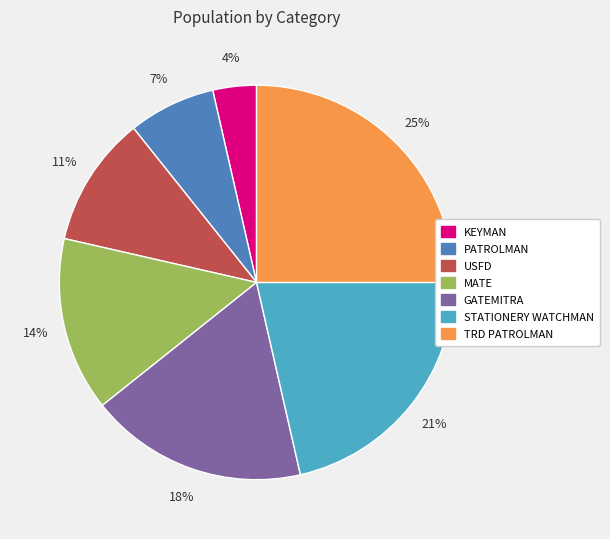

Rank the categories by value from lowest to highest.

KEYMAN, PATROLMAN, USFD, MATE, GATEMITRA, STATIONERY WATCHMAN, TRD PATROLMAN